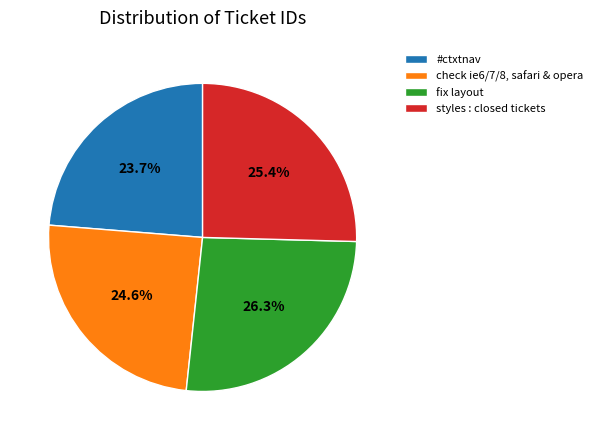

Is it true that #ctxtnav is 16% of the pie?

False